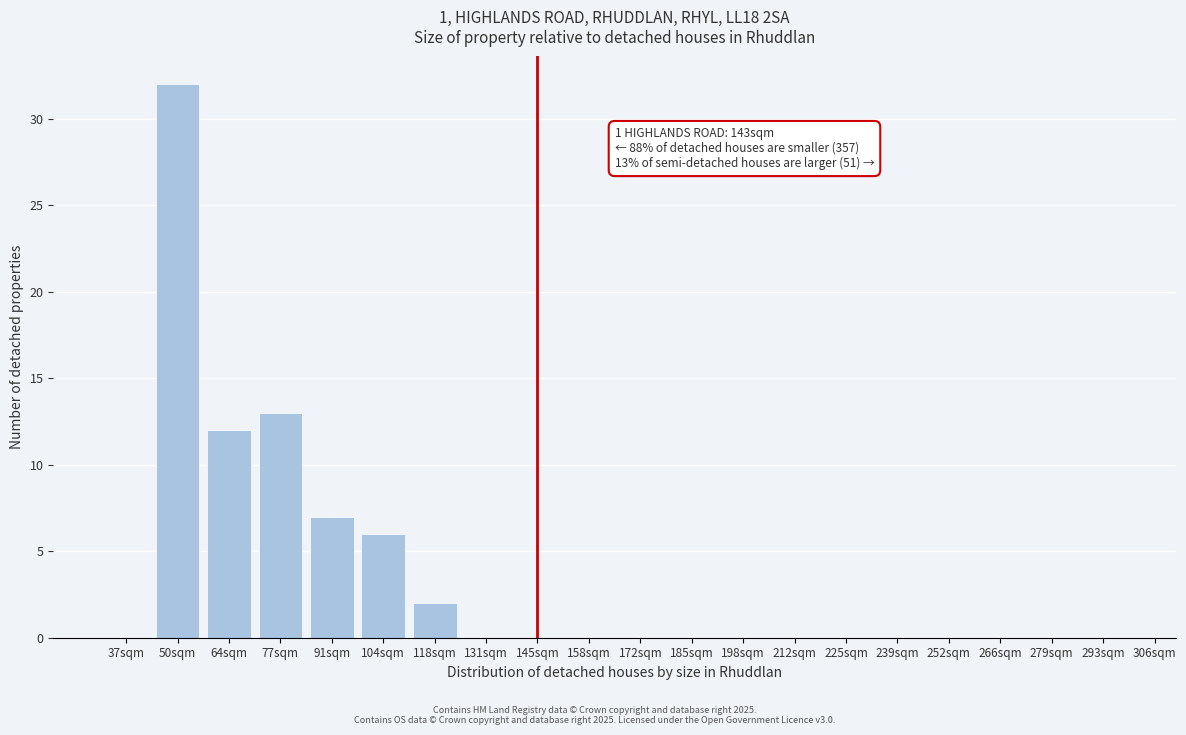

What is the change in value from 77sqm to 91sqm?

-6